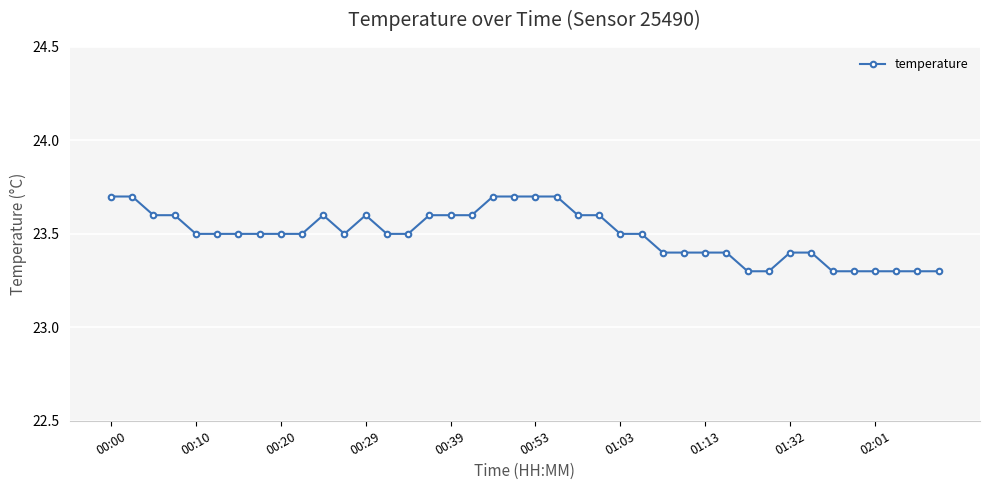

Count the values in the range 23 to 24.

40